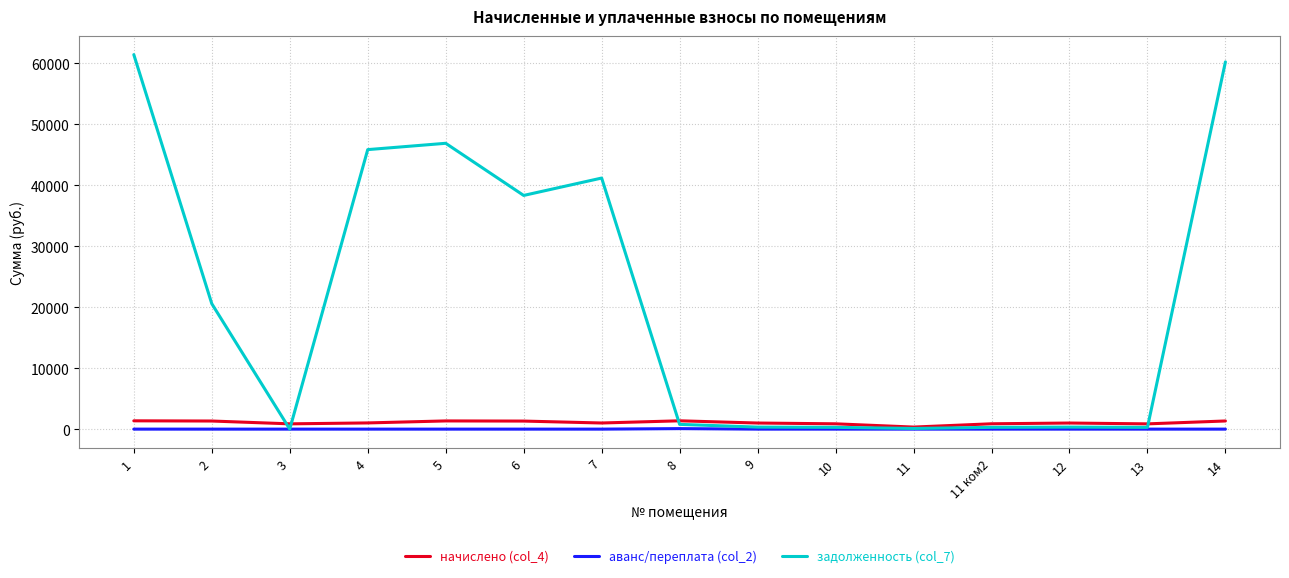

Which series has the widest spread of values?

задолженность (col_7)